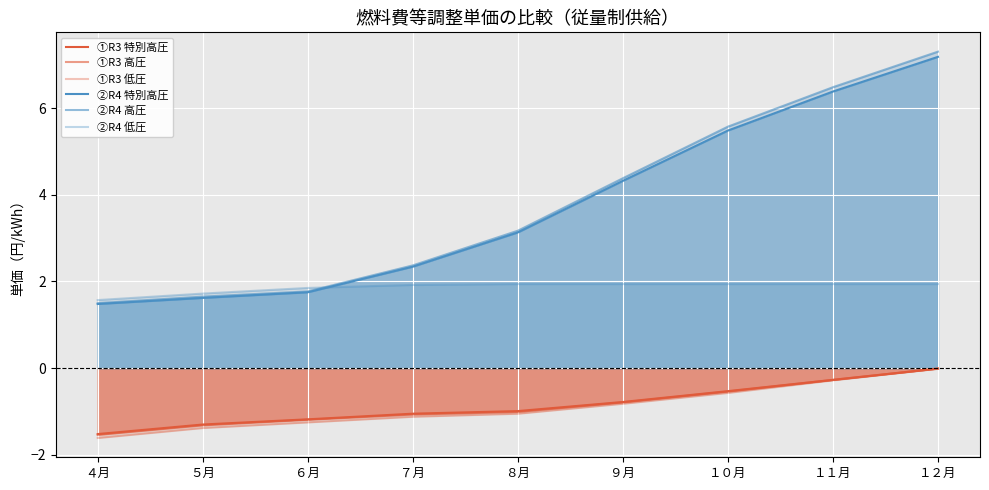

Which category has the lowest value across all series?

４月